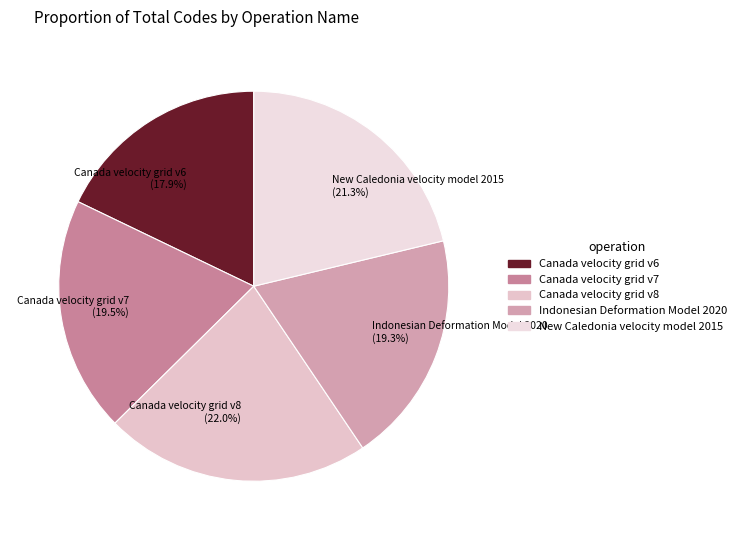

Combined, what portion of the pie is Canada velocity grid v6 and Canada velocity grid v7?

37.4%